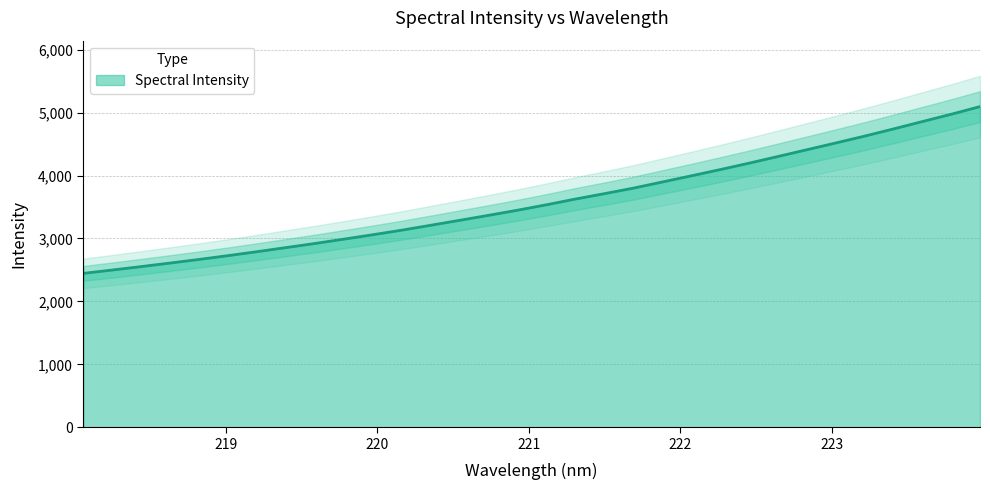

What is the difference between the second highest and second lowest values?

2474.9